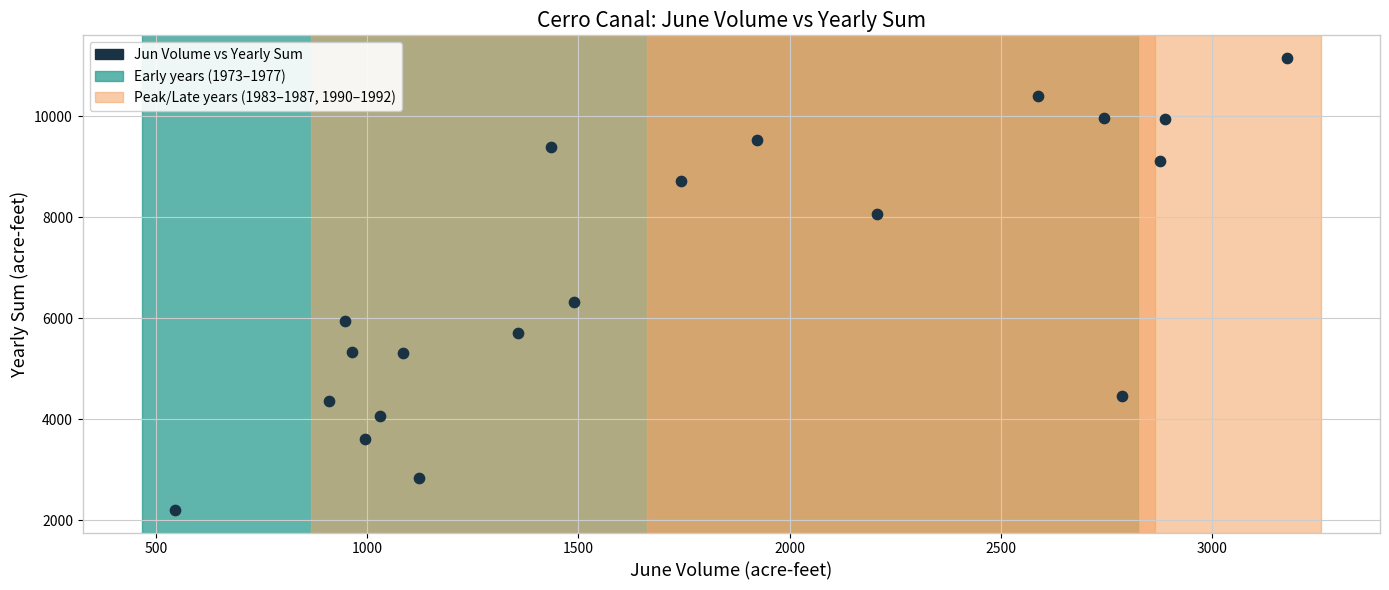

What Y value in the scatter plot is closest to 6682?

6332.9